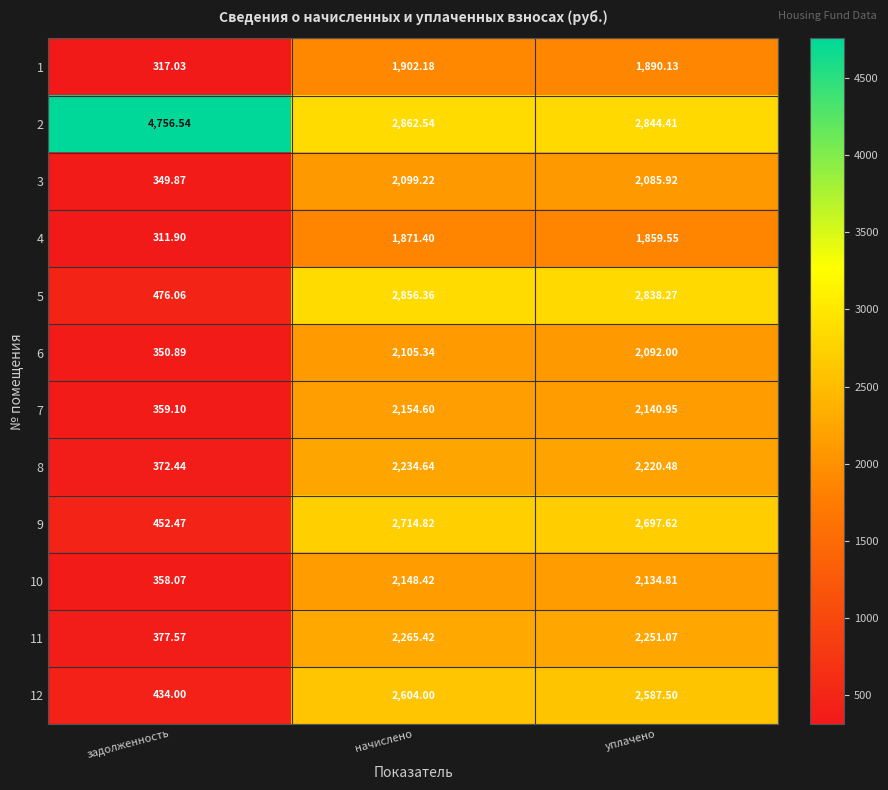

Rank the categories by 3 value from highest to lowest.

начислено, уплачено, задолженность